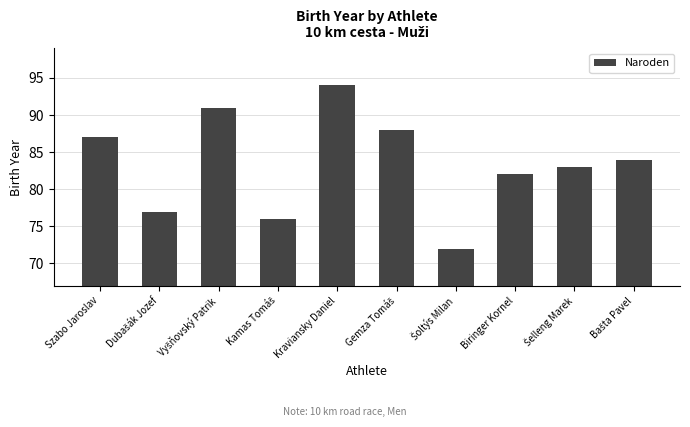

The value at Szabo Jaroslav is 33. True or false?

False